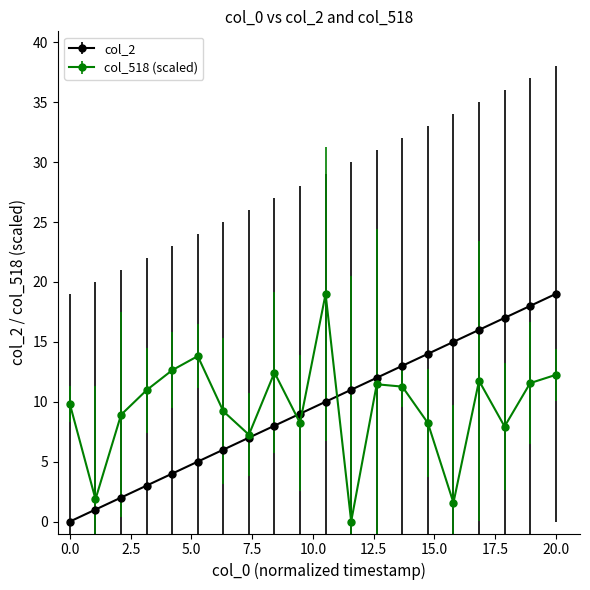

What is the value of the col_2 point at the 20th from the left?

19.0